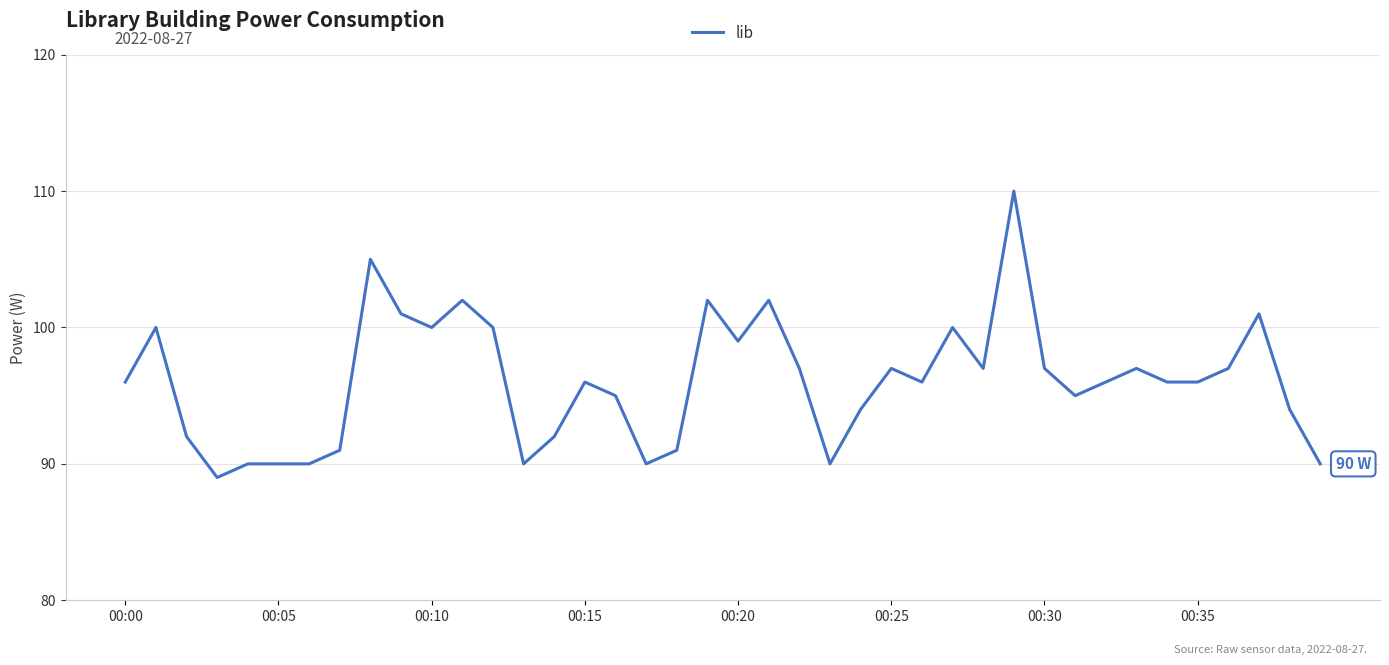

How many lines are shown in the chart?

1